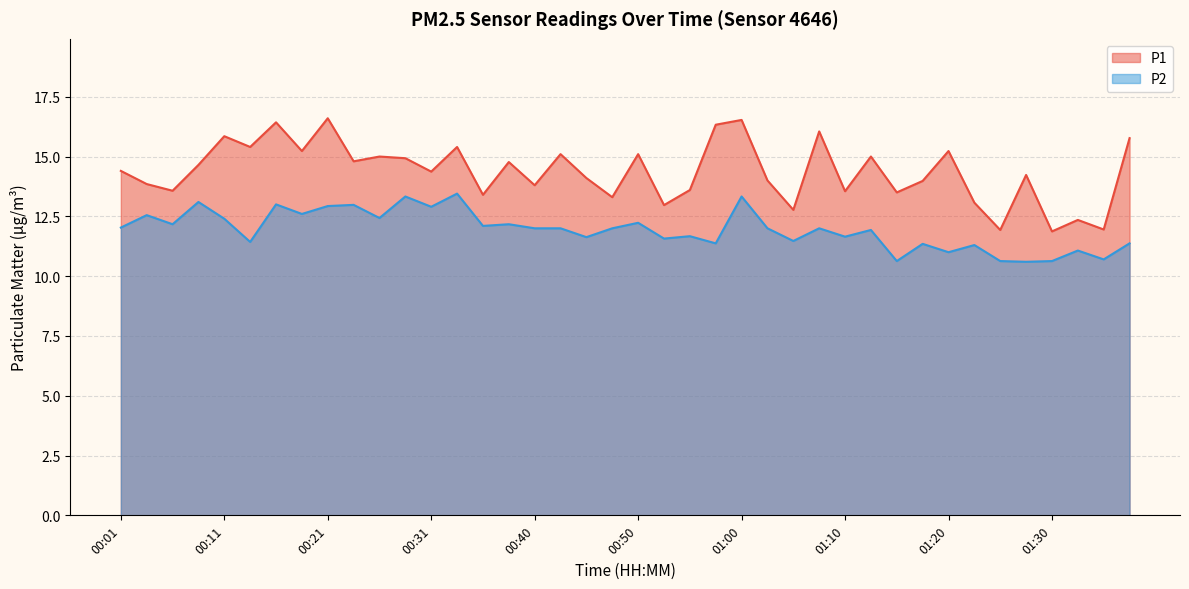

Count the number of data series in this chart.

2